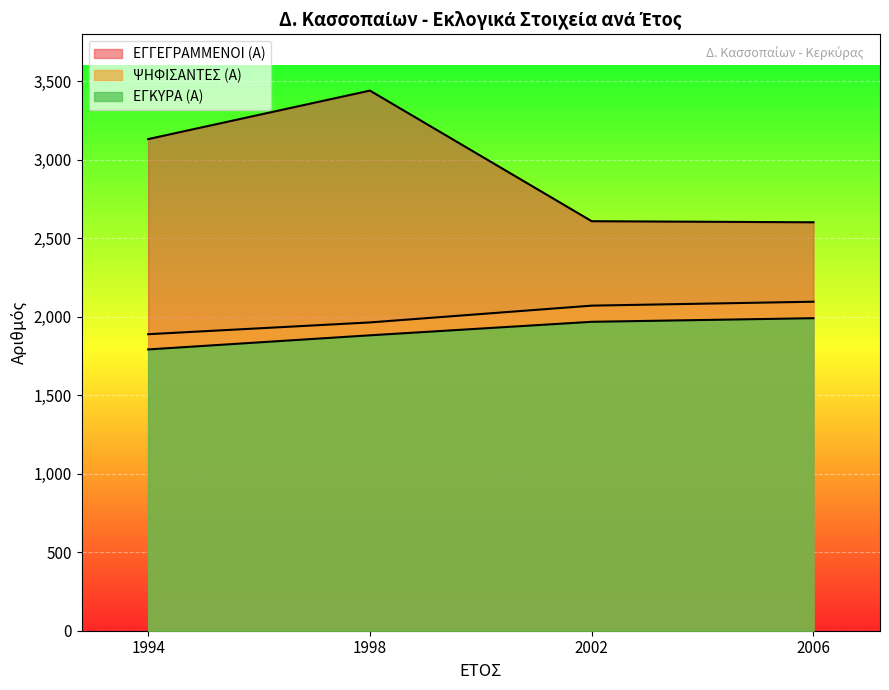

Is it true that ΕΓΓΕΓΡΑΜΜΕΝΟΙ (Α) equals 2609 at 2002?

True